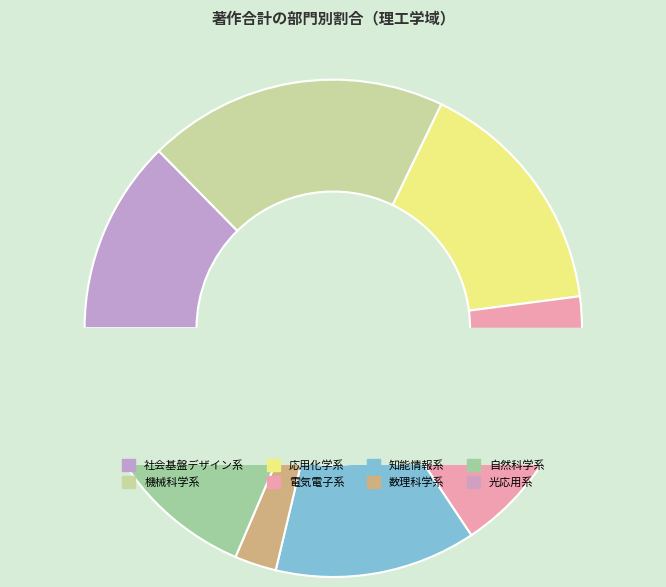

What is the smallest slice in the pie chart?

数理科学系